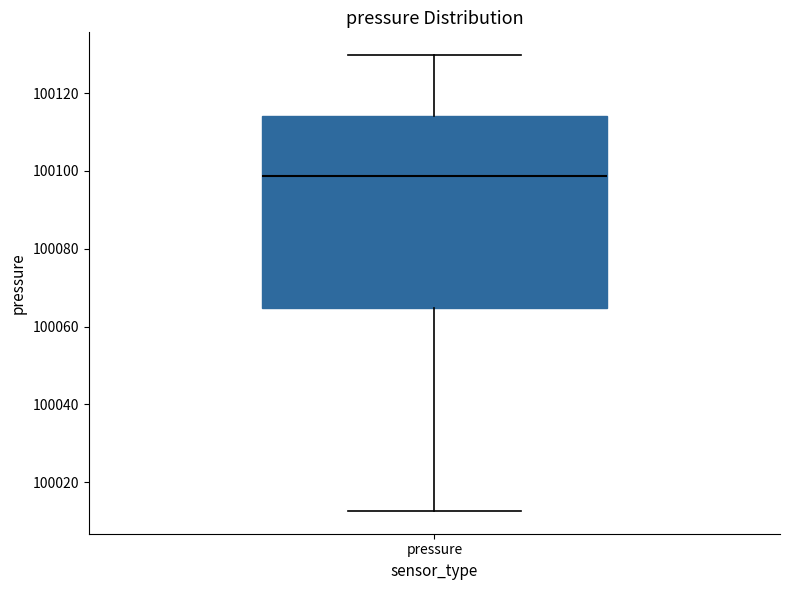

Where does the upper whisker of the box for pressure end on the y-axis? The values are not printed on the chart, so give them approximately, as read against the axis.

100130